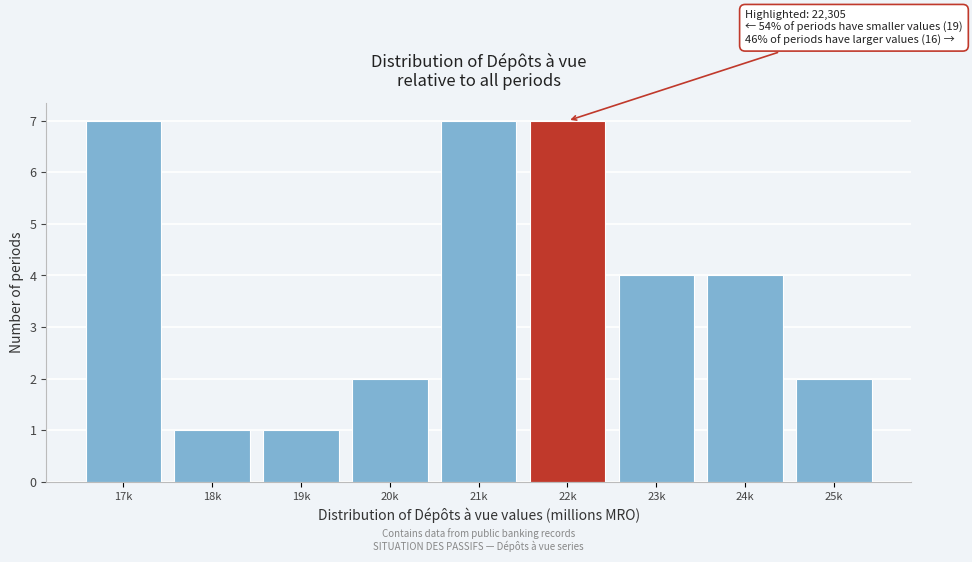

Reading left to right, list all the values displayed in this chart.

7	1	1	2	7	7	4	4	2